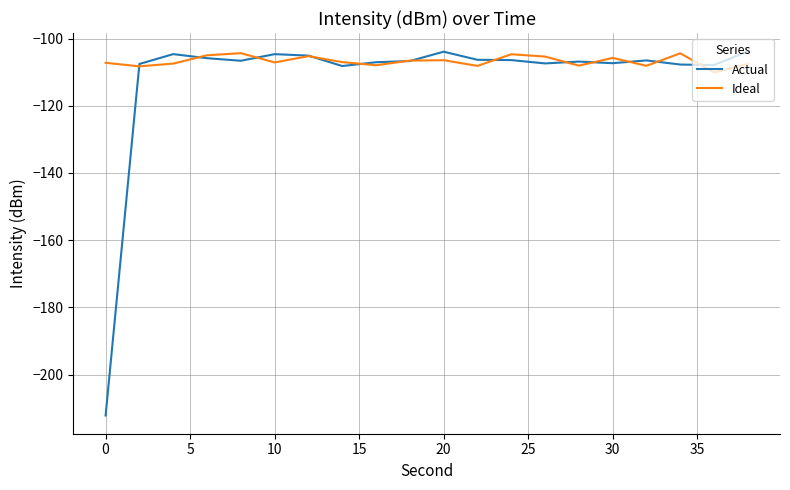

Which series has the largest total across all categories?

Ideal